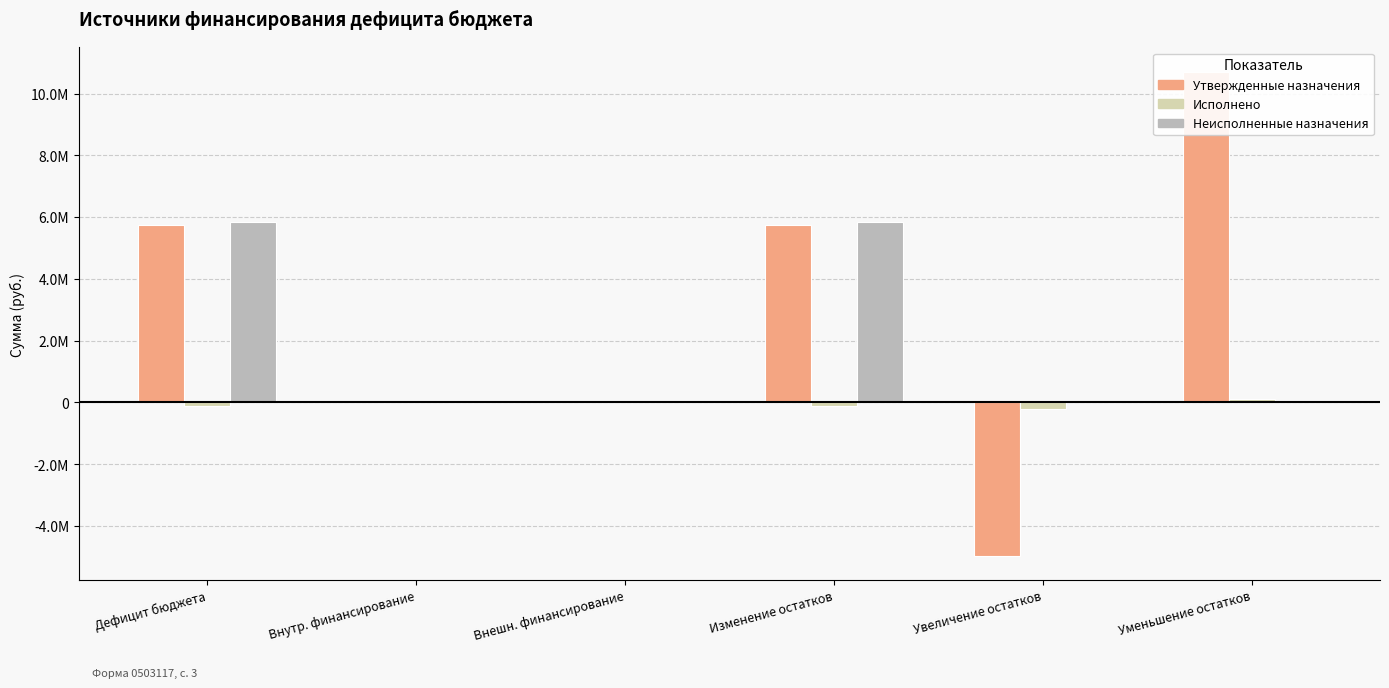

How many groups of bars are there?

6